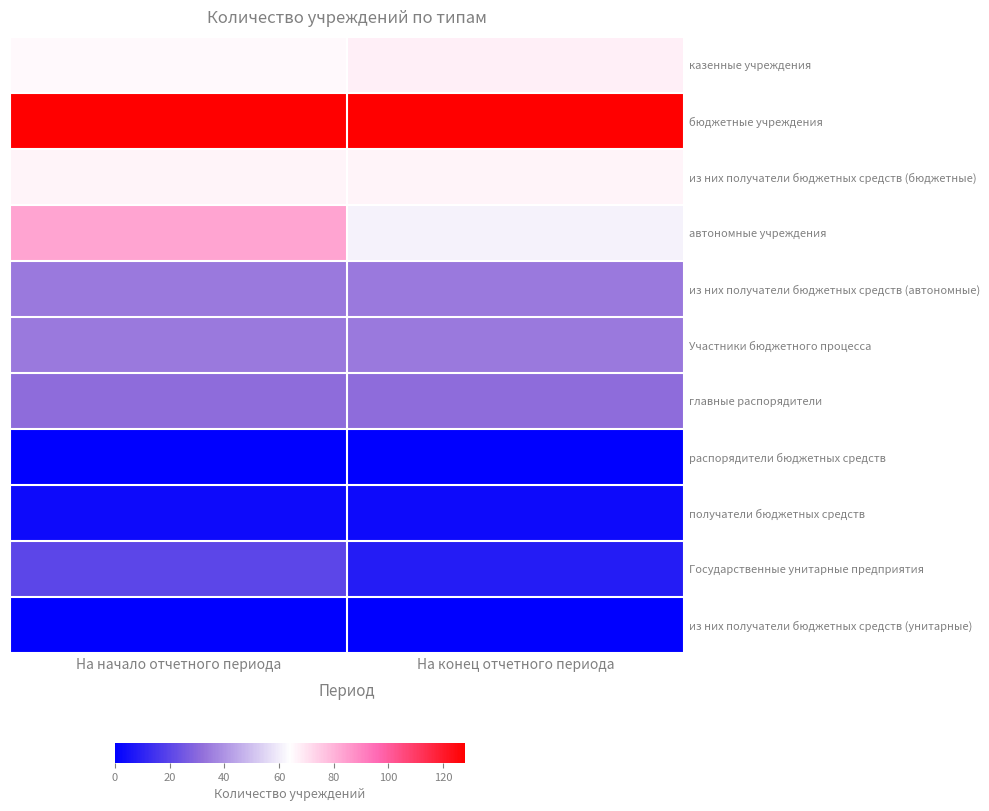

Reading left to right, what are all the values shown in this chart?

казенные учреждения: На начало отчетного периода=65	На конец отчетного периода=67
бюджетные учреждения: На начало отчетного периода=128	На конец отчетного периода=128
из них получатели бюджетных средств (бюджетные): На начало отчетного периода=66	На конец отчетного периода=66
автономные учреждения: На начало отчетного периода=83	На конец отчетного периода=61
из них получатели бюджетных средств (автономные): На начало отчетного периода=34	На конец отчетного периода=34
Участники бюджетного процесса: На начало отчетного периода=34	На конец отчетного периода=34
главные распорядители: На начало отчетного периода=31	На конец отчетного периода=31
распорядители бюджетных средств: На начало отчетного периода=0	На конец отчетного периода=0
получатели бюджетных средств: На начало отчетного периода=3	На конец отчетного периода=3
Государственные унитарные предприятия: На начало отчетного периода=20	На конец отчетного периода=8
из них получатели бюджетных средств (унитарные): На начало отчетного периода=0	На конец отчетного периода=0